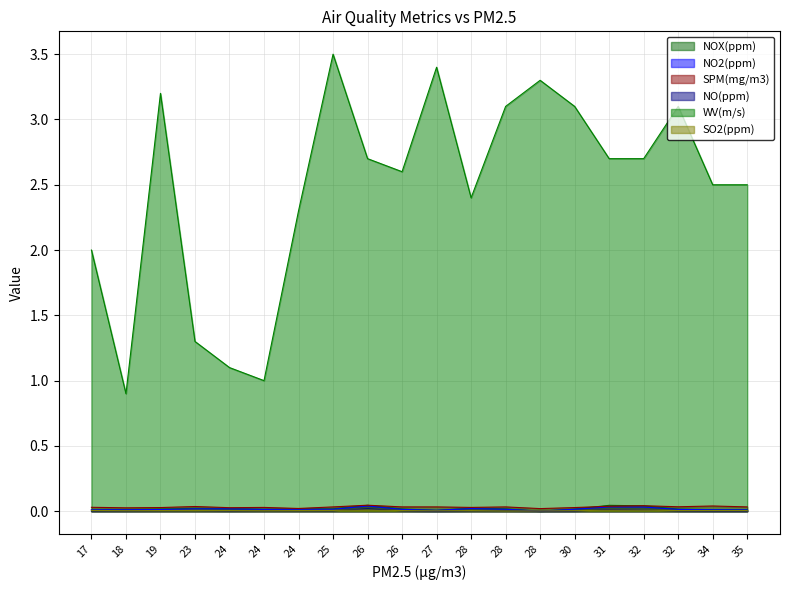

Reading right to left, transcribe all the data shown in this chart.

NOX(ppm): 0.0	0.0	0.0	0.0	0.0	0.0	0.0	0.0	0.0	0.0	0.0	0.0	0.0	0.0	0.0	0.0	0.0	0.0	0.0	0.0
NO2(ppm): 0.0	0.0	0.0	0.0	0.0	0.0	0.0	0.0	0.0	0.0	0.0	0.0	0.0	0.0	0.0	0.0	0.0	0.0	0.0	0.0
SPM(mg/m3): 0.0	0.0	0.0	0.0	0.0	0.0	0.0	0.0	0.0	0.0	0.0	0.0	0.0	0.0	0.0	0.0	0.0	0.0	0.0	0.0
NO(ppm): 0.0	0.0	0.0	0.0	0.0	0.0	0.0	0.0	0.0	0.0	0.0	0.0	0.0	0.0	0.0	0.0	0.0	0.0	0.0	0.0
WV(m/s): 2.5	2.5	3.1	2.7	2.7	3.1	3.3	3.1	2.4	3.4	2.6	2.7	3.5	2.3	1.0	1.1	1.3	3.2	0.9	2.0
SO2(ppm): 0.0	0.0	0.0	0.0	0.0	0.0	0.0	0.0	0.0	0.0	0.0	0.0	0.0	0.0	0.0	0.0	0.0	0.0	0.0	0.0